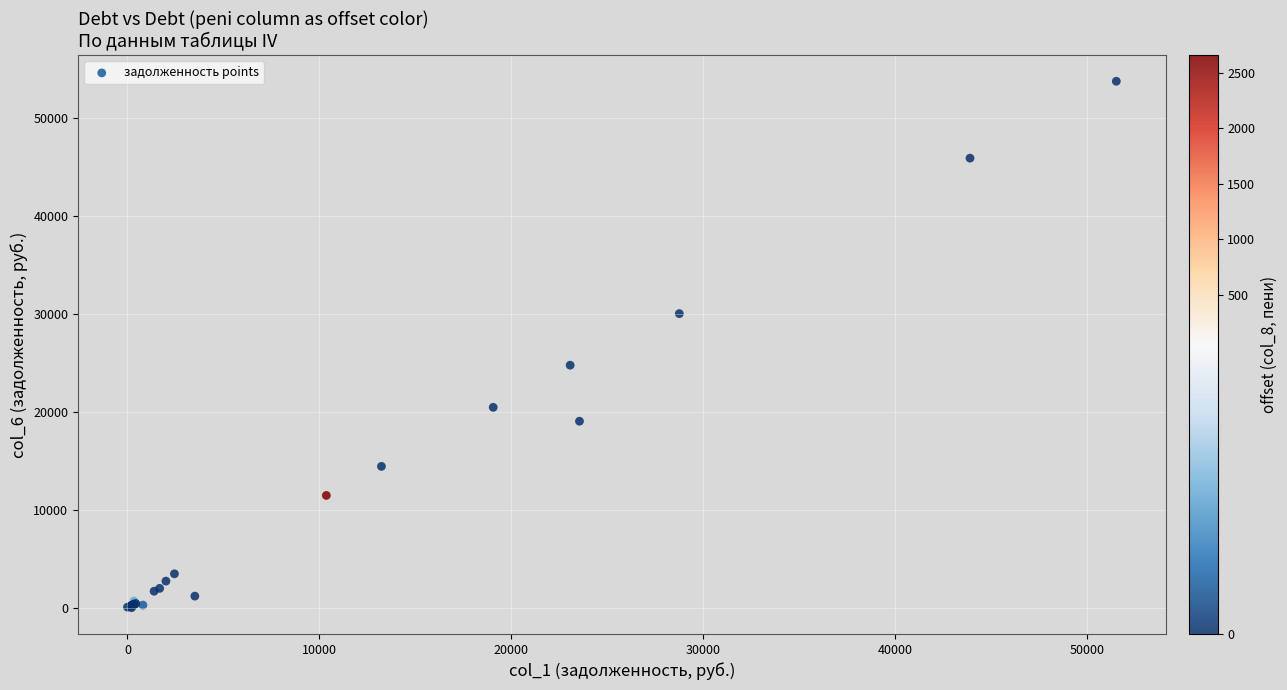

What Y value in the scatter plot is closest to 26859?

24743.5